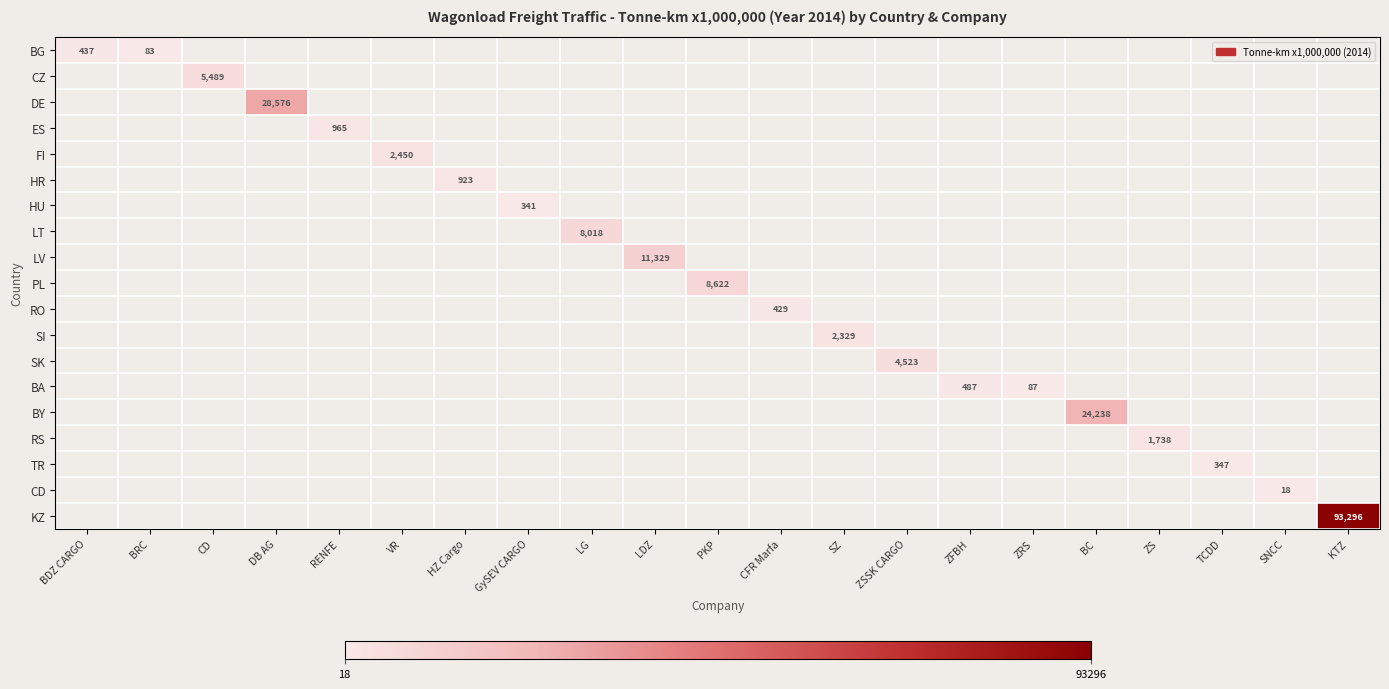

Is the value of BG at ZS greater than the value of HR at SZ?

No